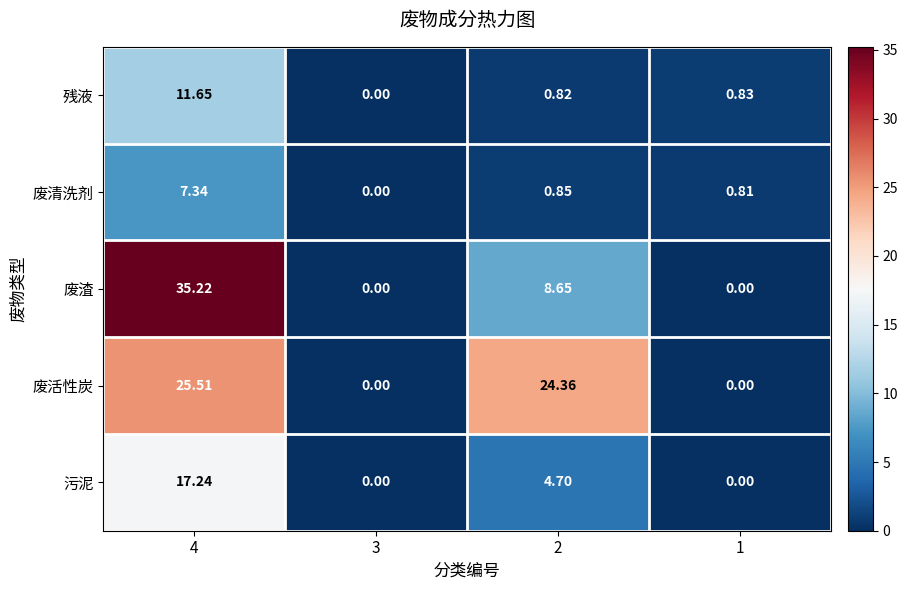

Rank the series by their maximum value, from lowest to highest.

废清洗剂, 残液, 污泥, 废活性炭, 废渣